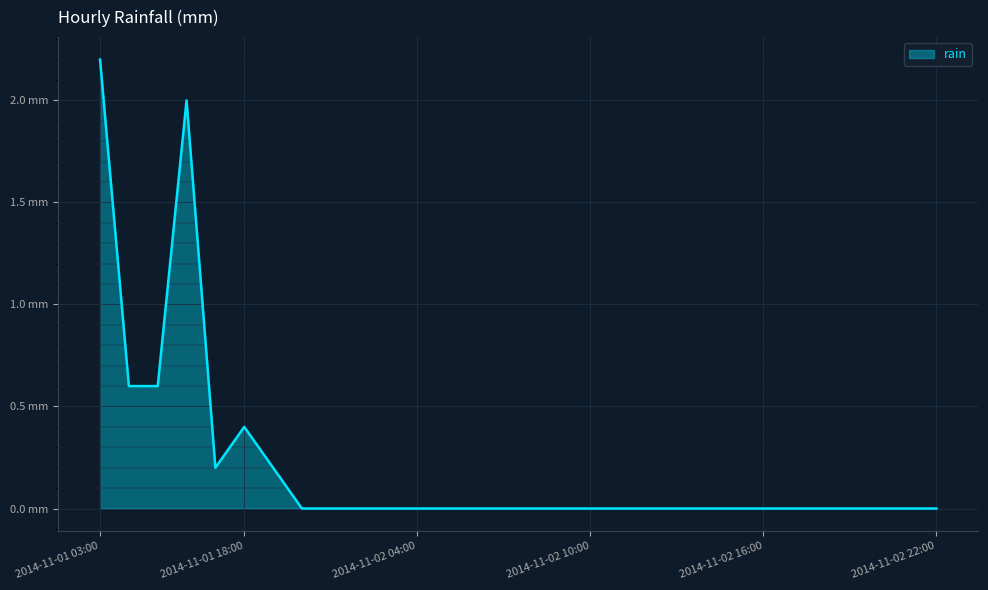

Which label corresponds to the largest value in the chart?

2014-11-01 03:00